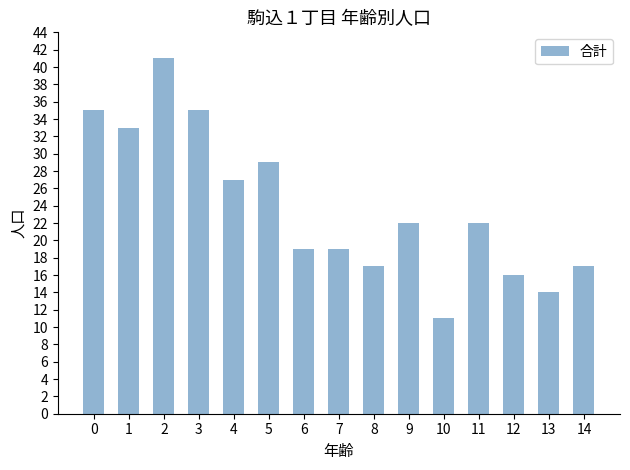

At which category does the chart reach its minimum across all series?

10